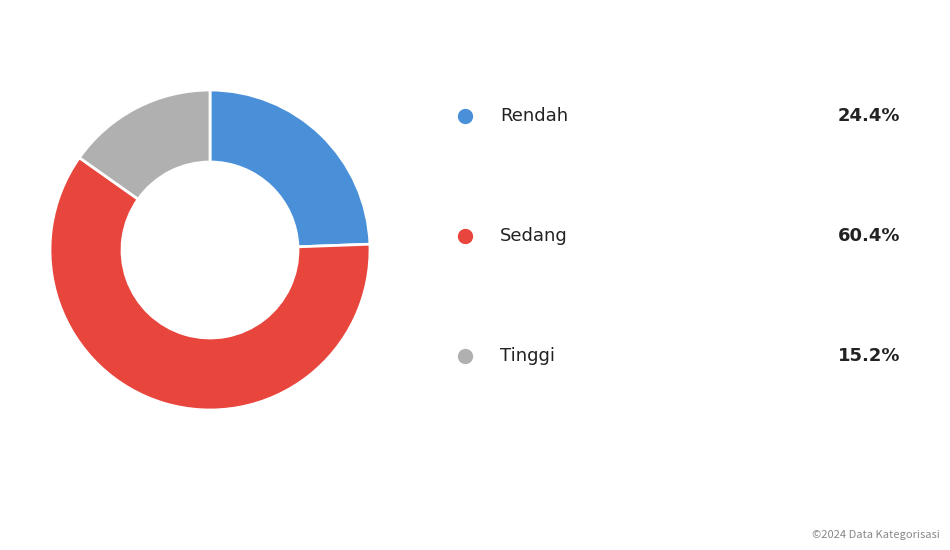

Does any single category account for the majority?

Yes